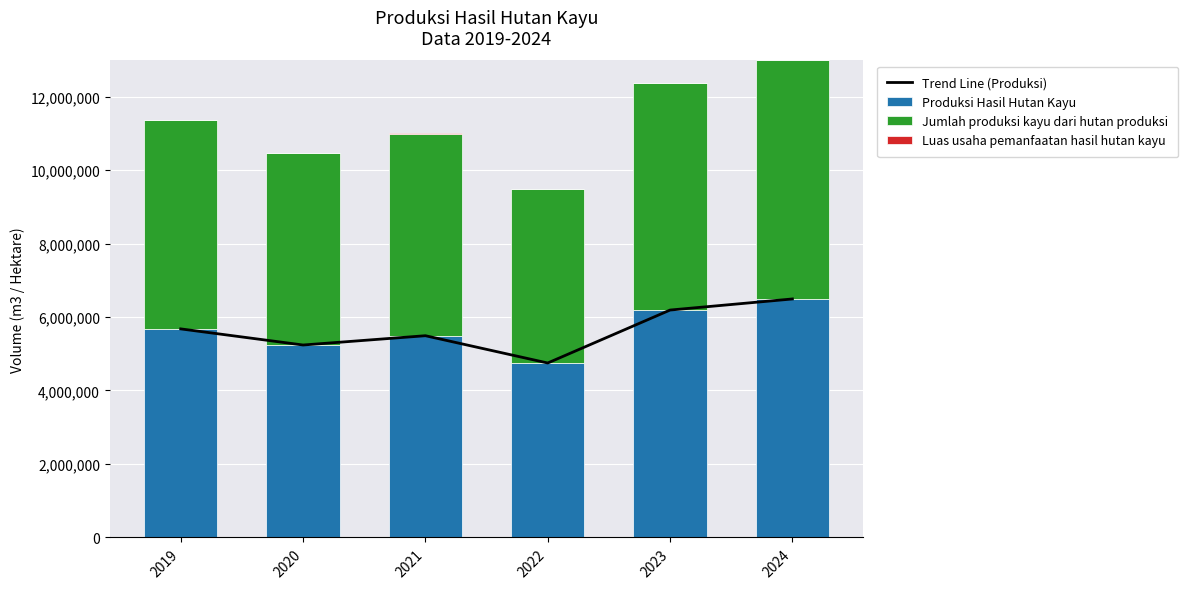

Reading right to left, transcribe all the data shown in this chart.

Trend Line (Produksi): 2024=6491000.7	2023=6189046.0	2022=4748061.0	2021=5490802.0	2020=5237715.0	2019=5676603.0
Produksi Hasil Hutan Kayu: 2024=6491000.7	2023=6189046.0	2022=4748061.0	2021=5490802.0	2020=5237715.0	2019=5676603.0
Jumlah produksi kayu dari hutan produksi: 2024=6491000.7	2023=6189046.0	2022=4748061.0	2021=5490802.0	2020=5237715.0	2019=5676603.0
Luas usaha pemanfaatan hasil hutan kayu: 2024=0.0	2023=0.0	2022=0.0	2021=22176.0	2020=0.0	2019=0.0